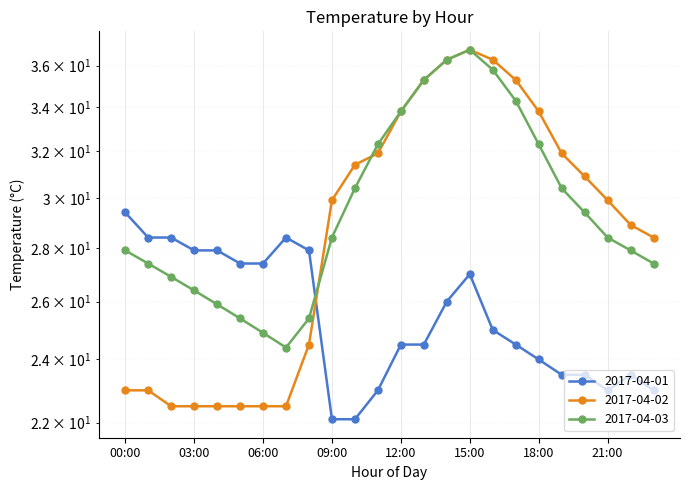

What position from the right is 03:00?

21